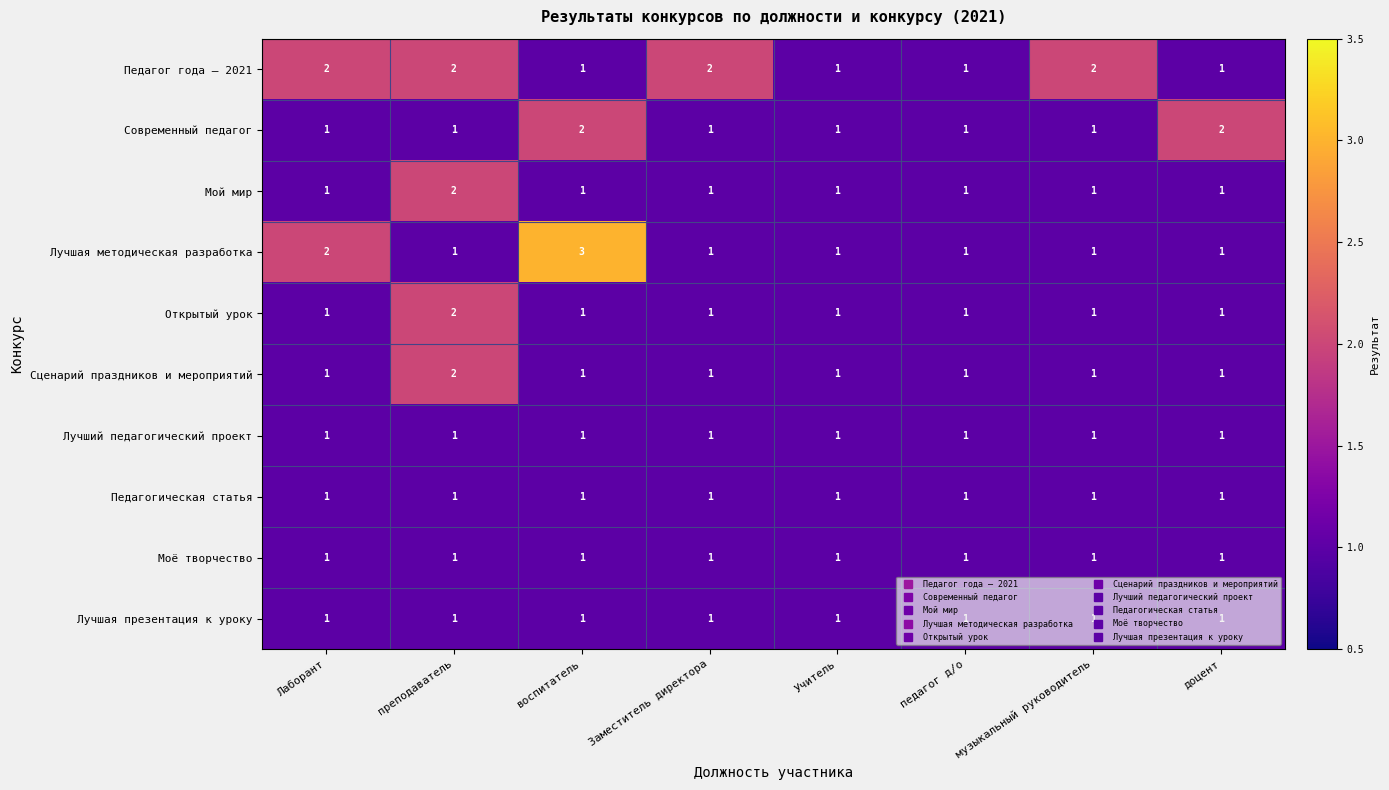

True or false: Открытый урок has a value of 1 at педагог д/о.

True